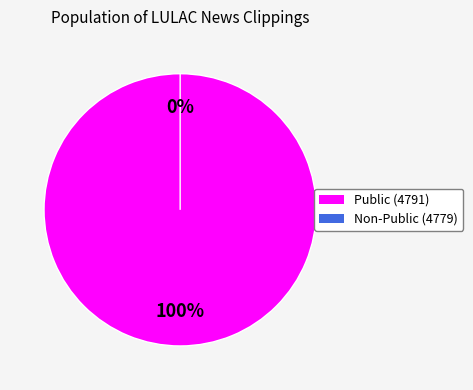

How many segments does this pie chart have?

2